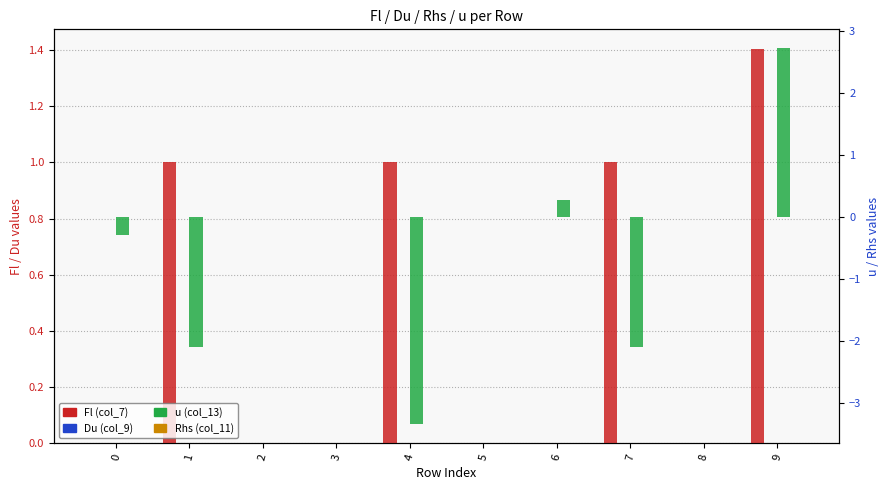

How many bars are there in total?

40